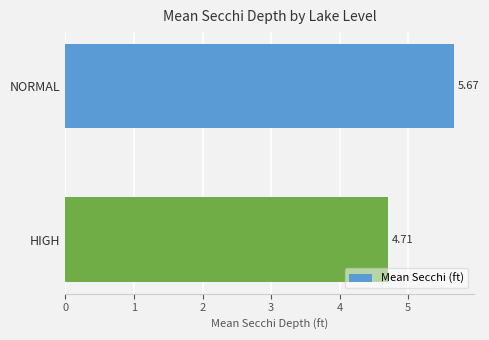

What is the average value?

5.2